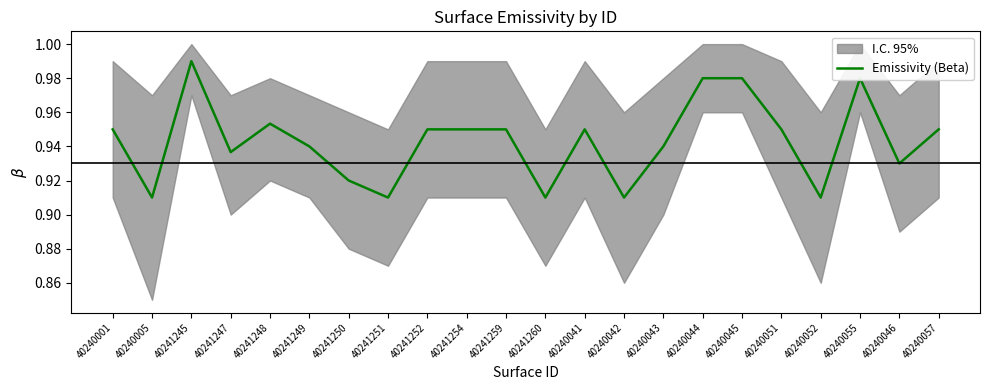

The value at 40241250 is 0.9. True or false?

True